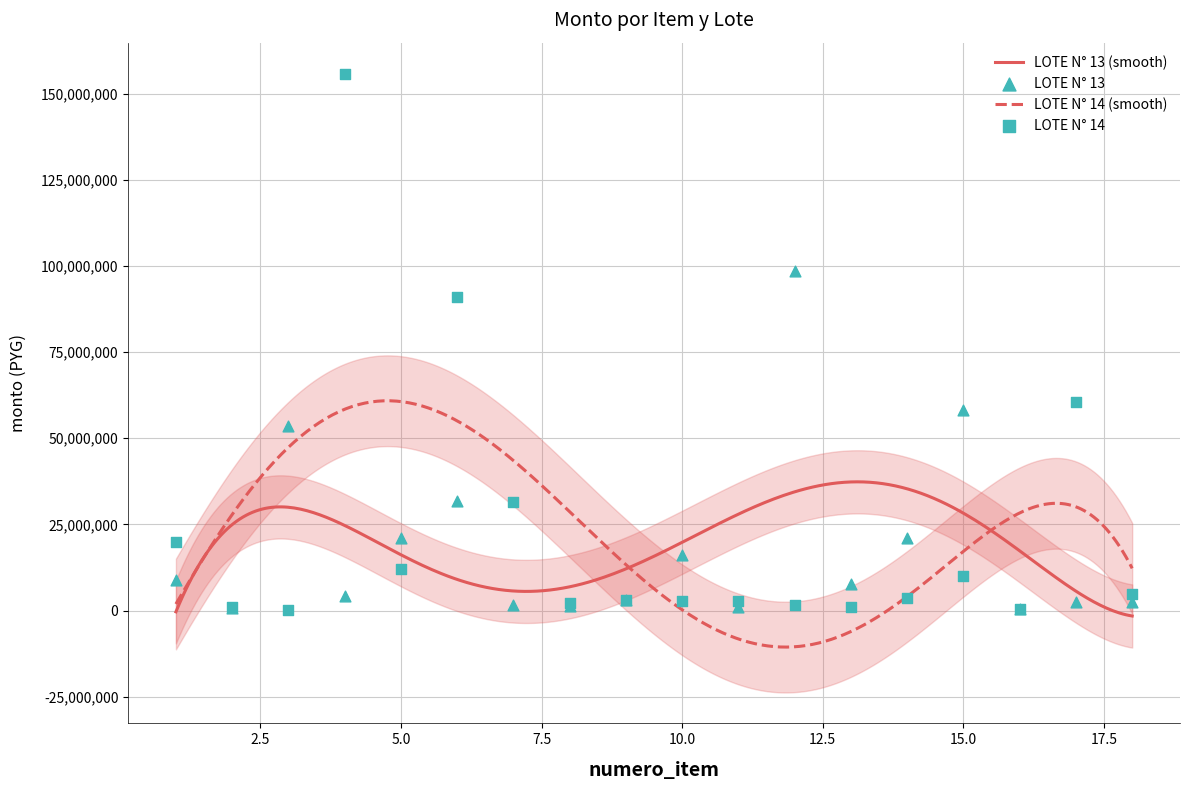

What are all the series names shown in the legend?

LOTE N° 13, LOTE N° 14